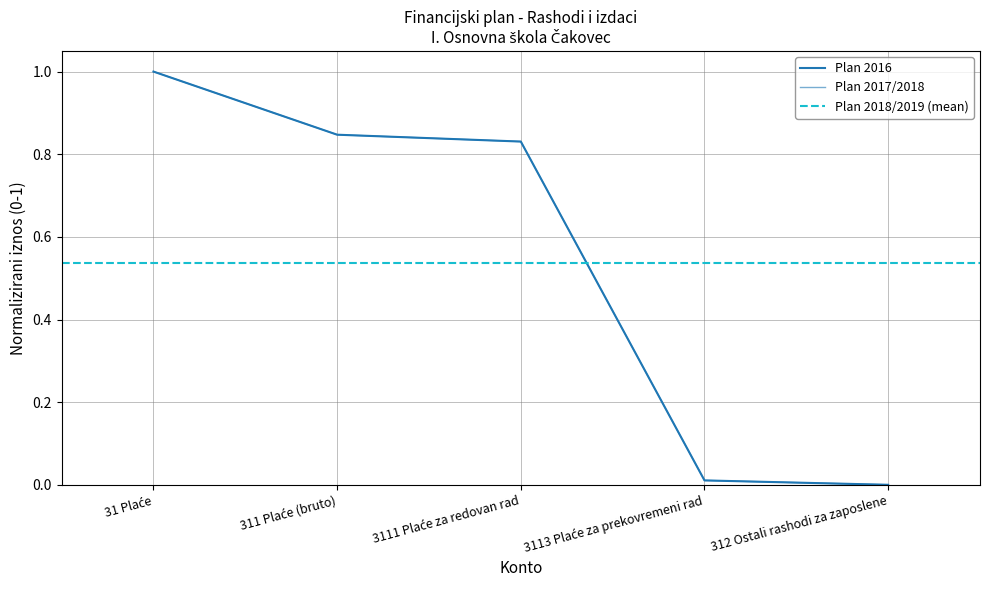

What is the average value of the Plan 2016 series?

0.5